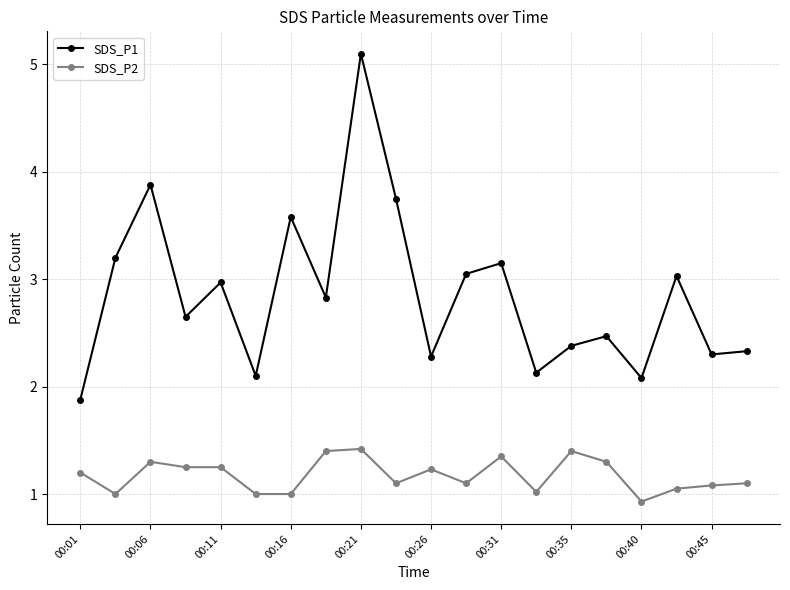

What is the minimum value shown in the chart?

0.9